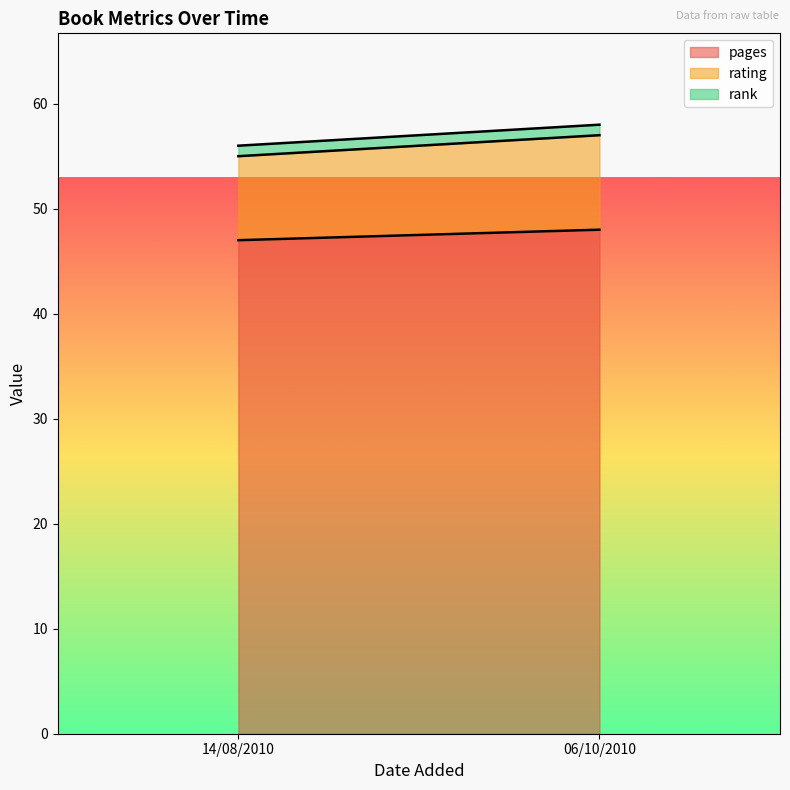

Which category has the lowest value in the rank series?

14/08/2010